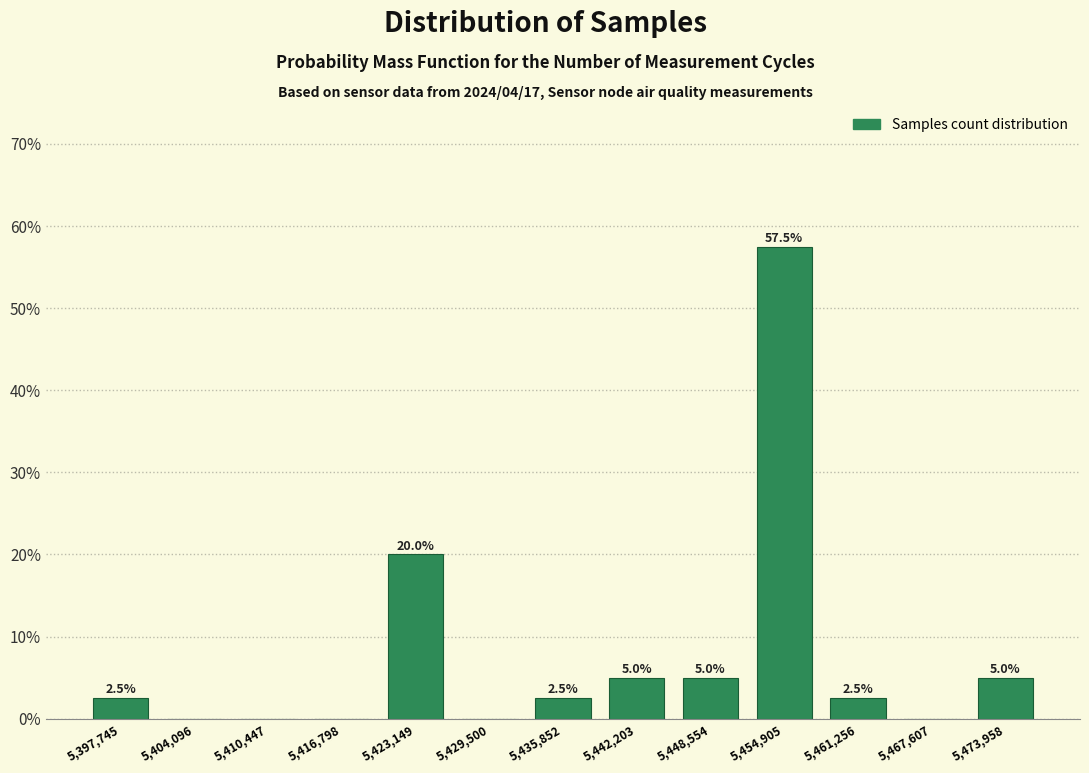

Which range on the x-axis has the tallest bar?

5452000 to 5458000